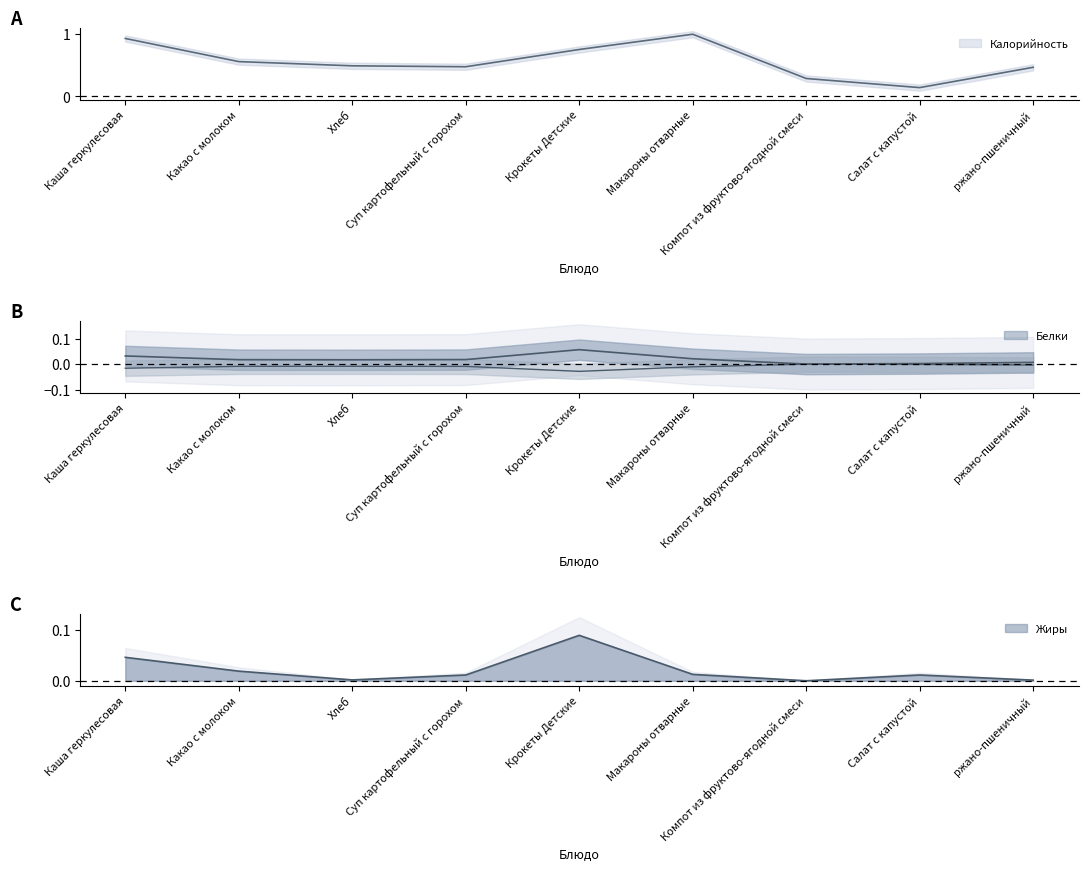

What is the maximum value shown in the chart?

1.0